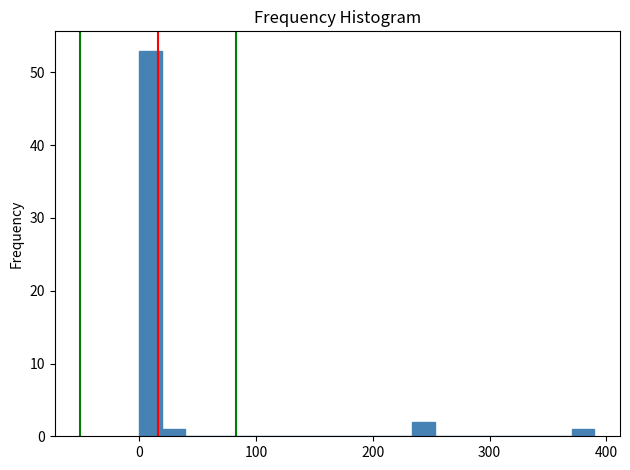

Read against the x-axis, roughly where is the centre of the tallest bar?

10